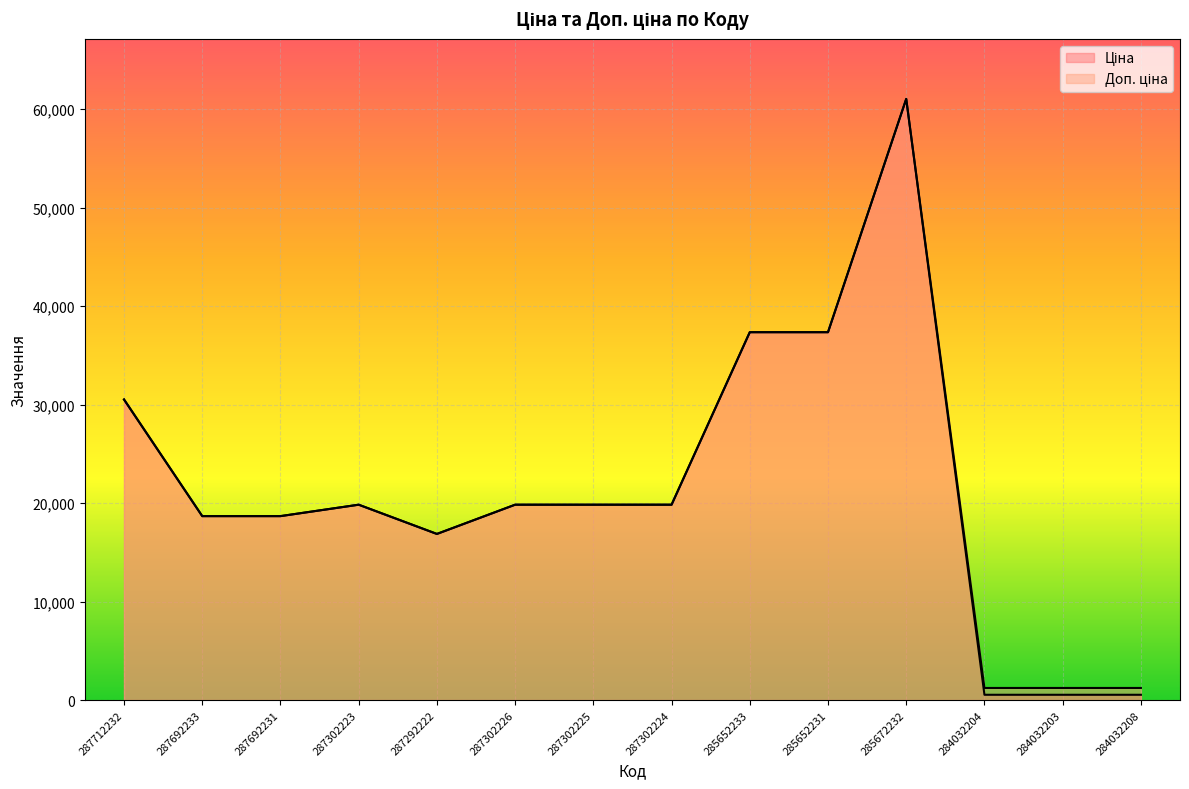

List the series in order of their peak value, highest first.

Ціна, Доп. ціна